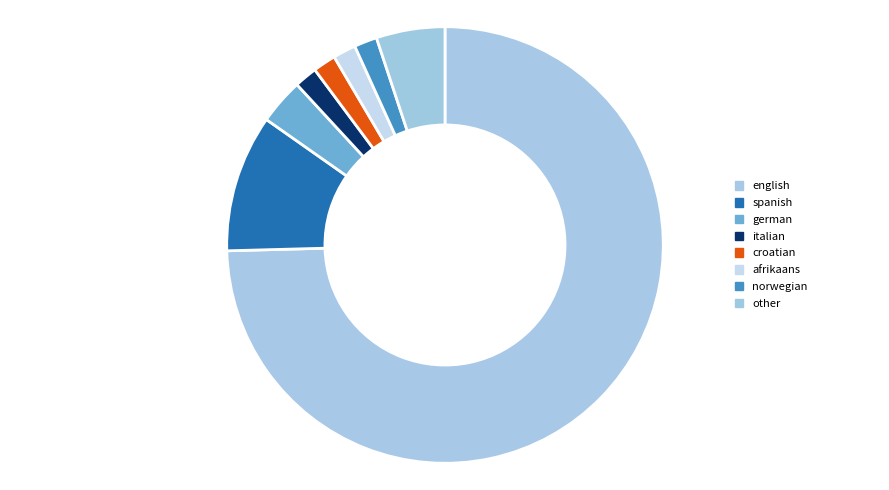

Is there a majority slice in this chart?

Yes